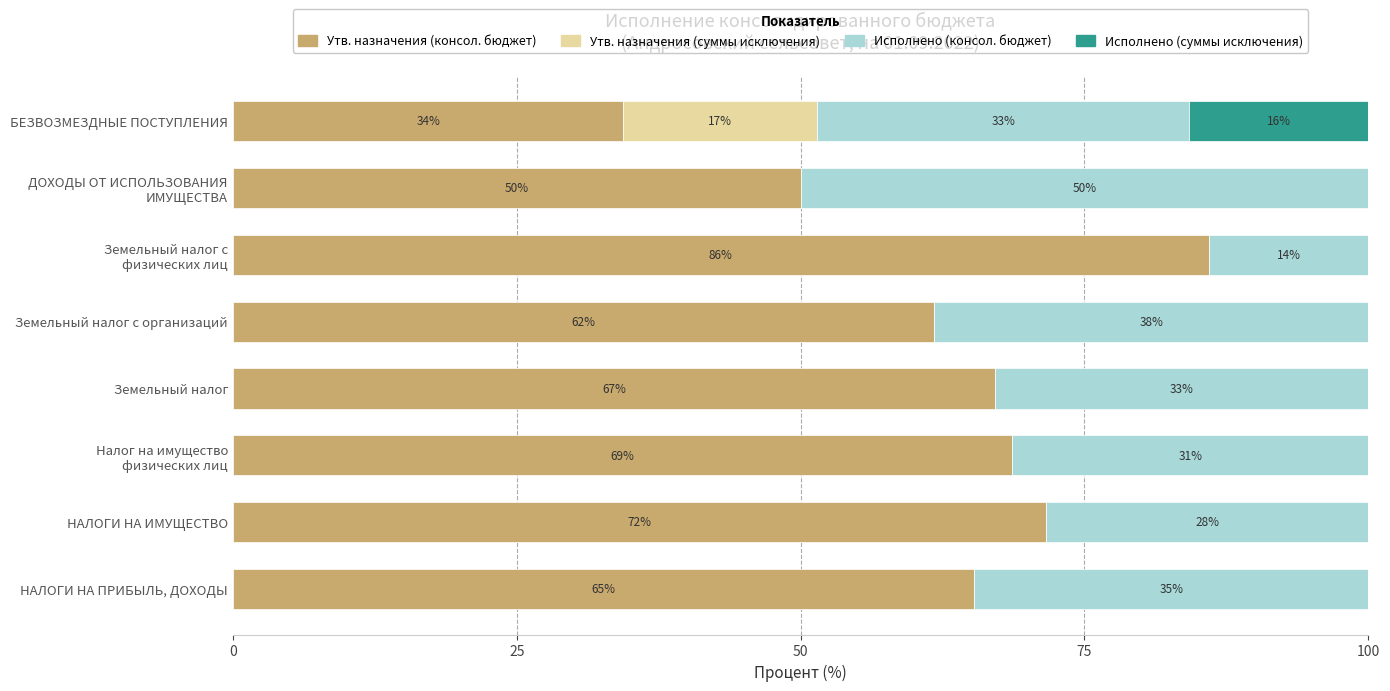

The value of Утв. назначения (консол. бюджет) at Земельный налог с организаций is 96.3. True or false?

False